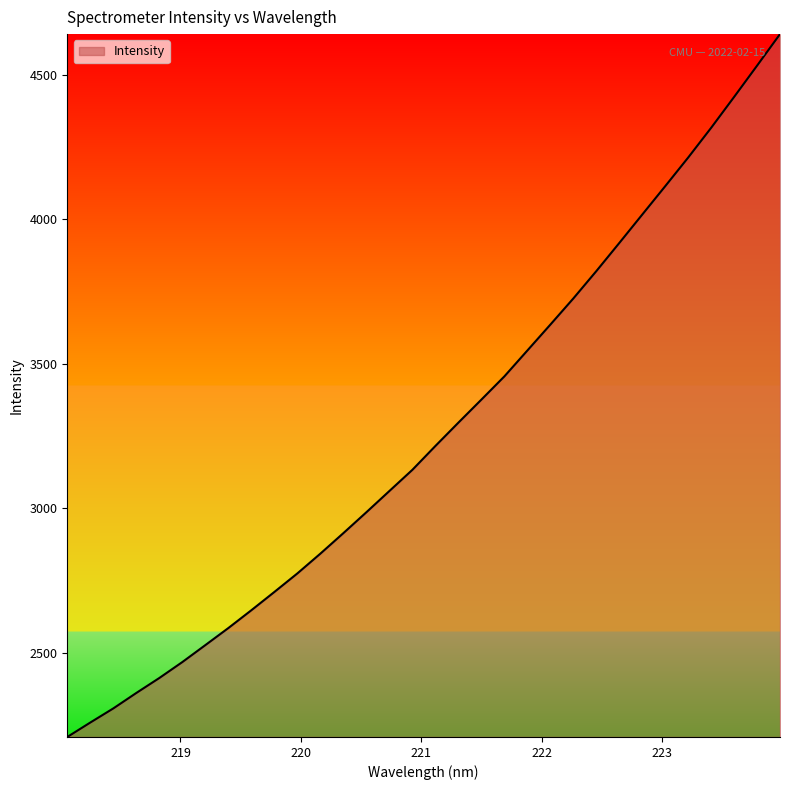

What is the smallest value displayed?

2208.8